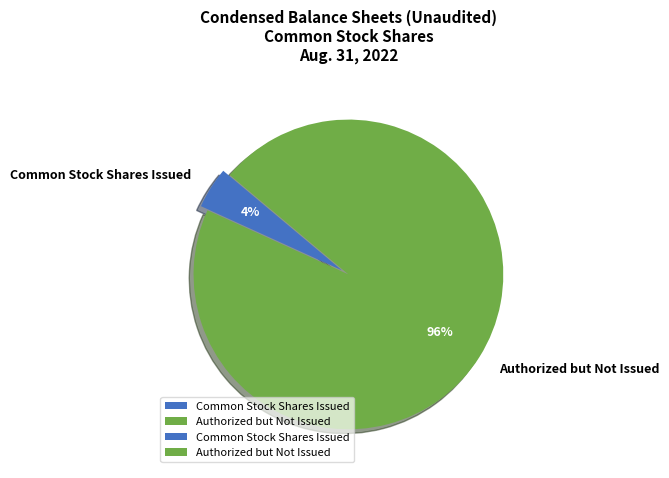

What is the smallest slice in the pie chart?

Common Stock Shares Issued